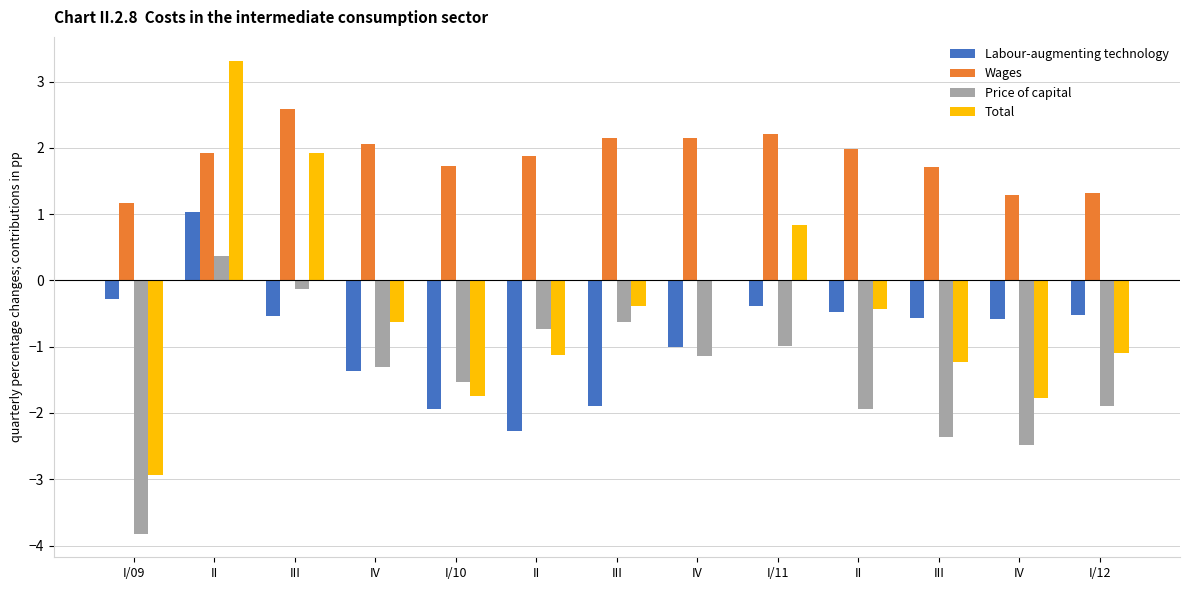

What is the minimum value shown in the chart?

-3.8